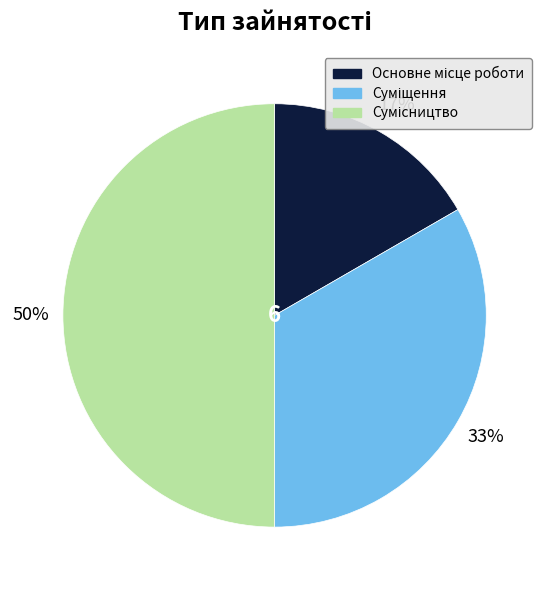

To the nearest percent, what is the average slice percentage?

33%